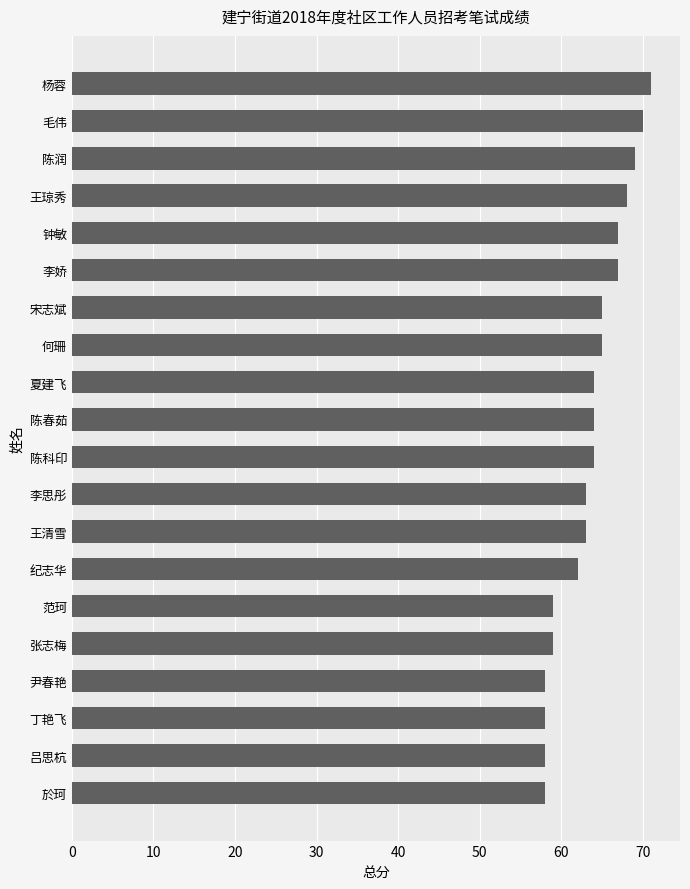

What is the difference between the second highest and second lowest values?

12